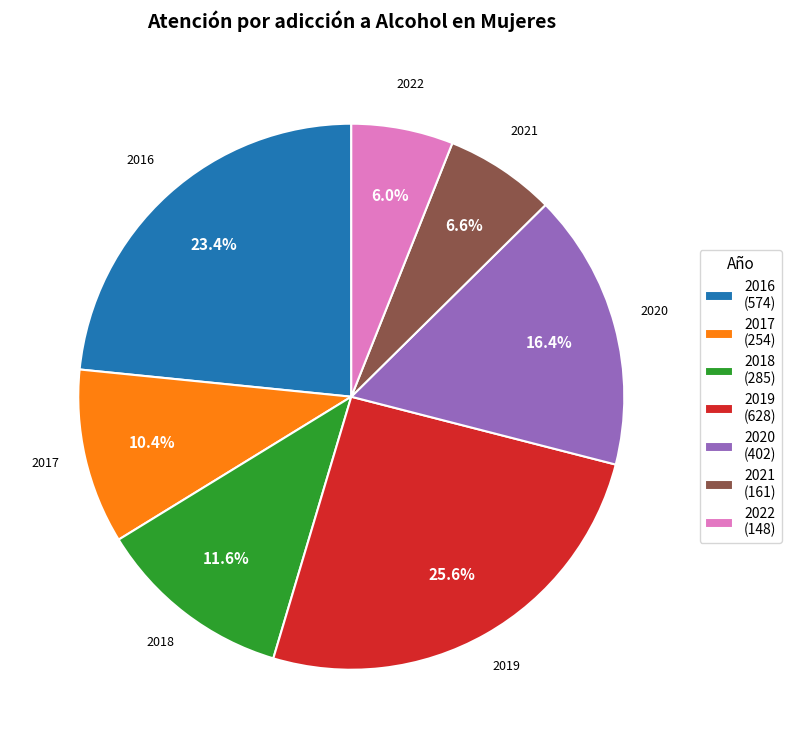

What is the total percentage of 2018 and 2020?

28.0%